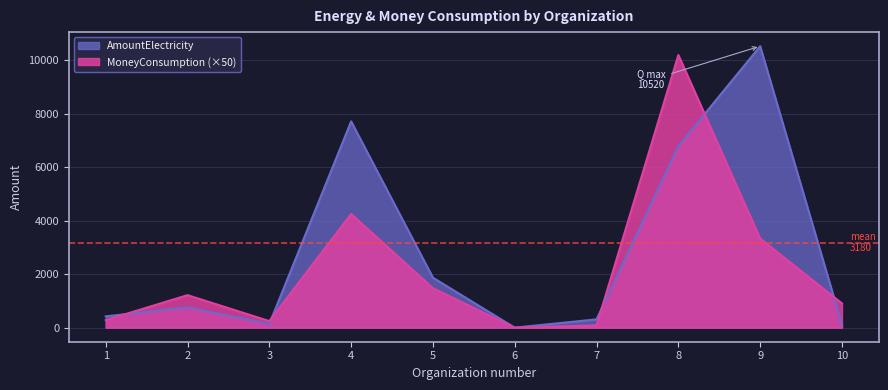

Reading left to right, what are all the values shown in this chart?

AmountElectricity: 422.0	760.0	138.7	7710.0	1866.0	0.0	310.3	6784.0	10520.0	110.0
MoneyConsumption: 280.0	1215.0	245.0	4250.0	1475.0	0.0	85.0	10190.0	3330.0	905.0